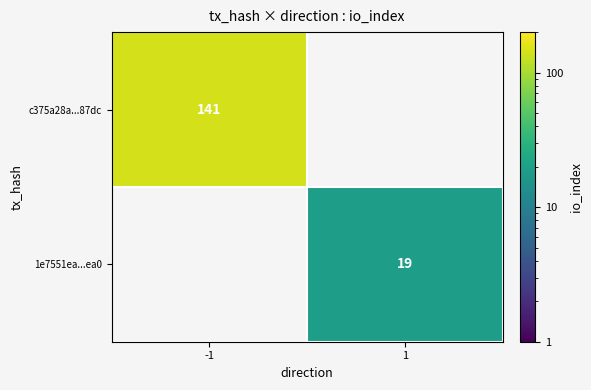

The c375a28a...87dc series shows 141 at -1. True or false?

True